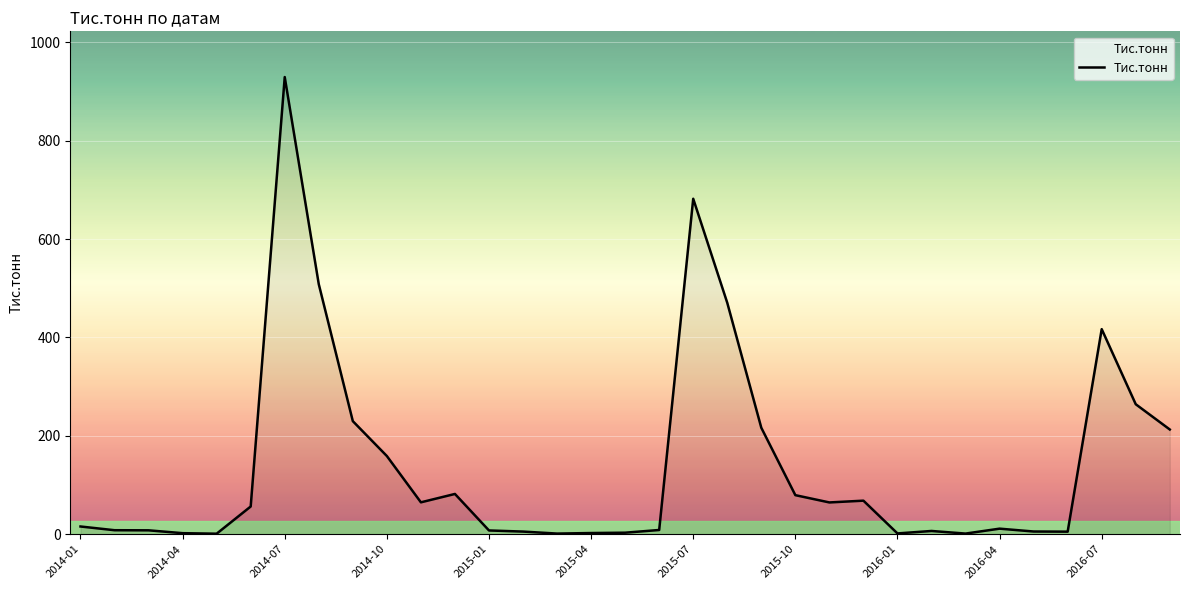

Does the chart display data point markers on the line(s)?

No